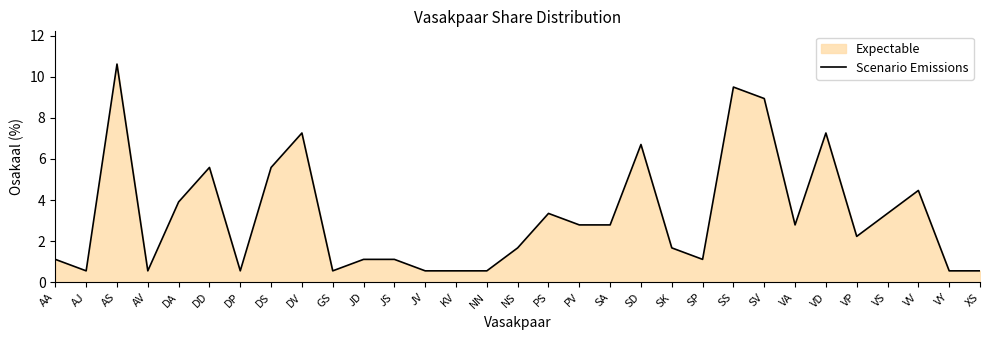

List the labels in order of value, smallest first.

AJ, AV, DP, GS, JV, KV, NN, VY, XS, AA, JD, JS, SP, NS, SK, VP, PV, SA, VA, PS, VS, DA, VV, DD, DS, SD, DV, VD, SV, SS, AS